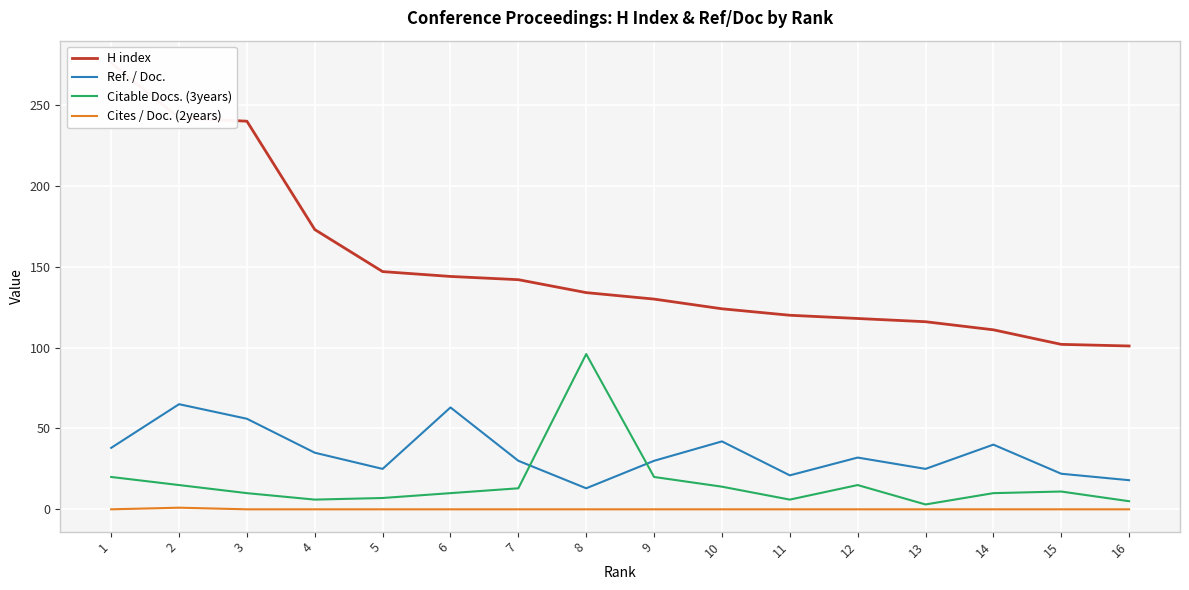

What is the sum of all H index values?

2420